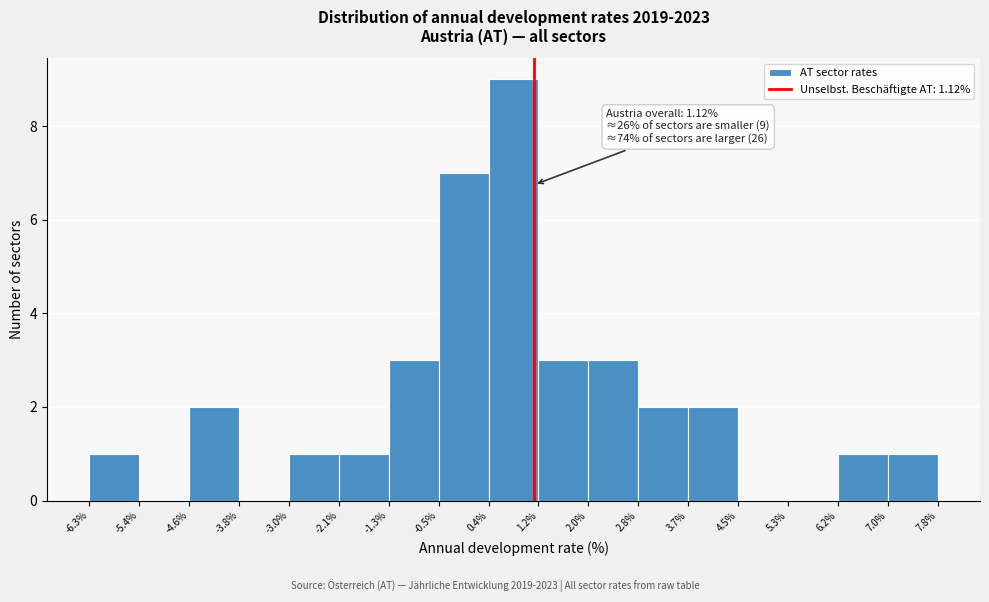

Which range on the x-axis has the tallest bar?

0.4% to 1.2%